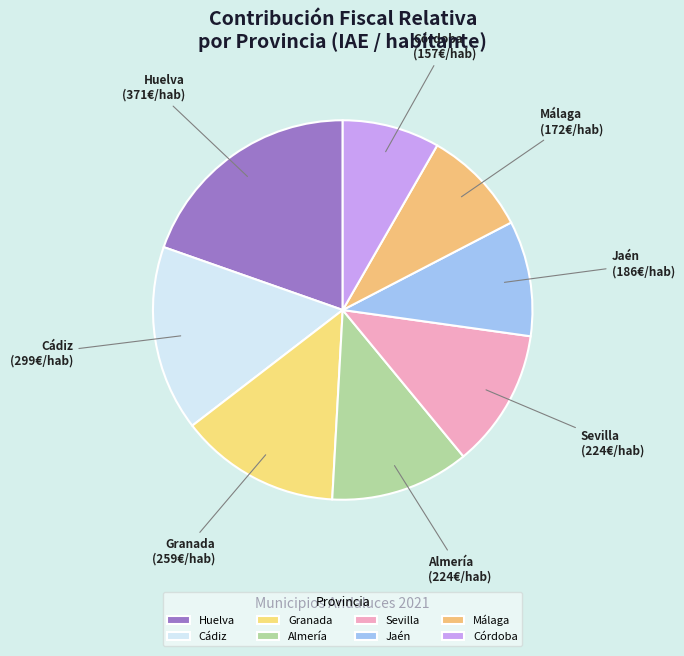

What is the ratio of the value at Sevilla to the value at Almería?

1.0